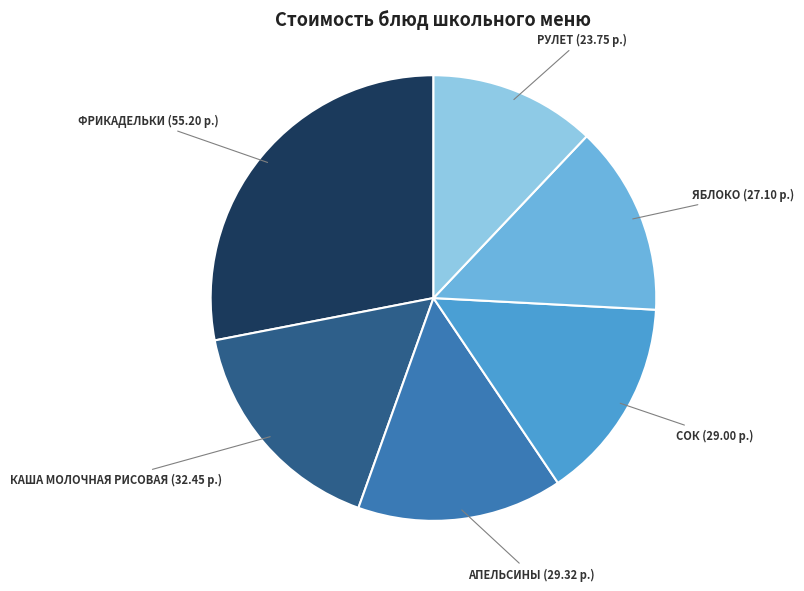

Is there any slice that represents more than half of the pie?

No